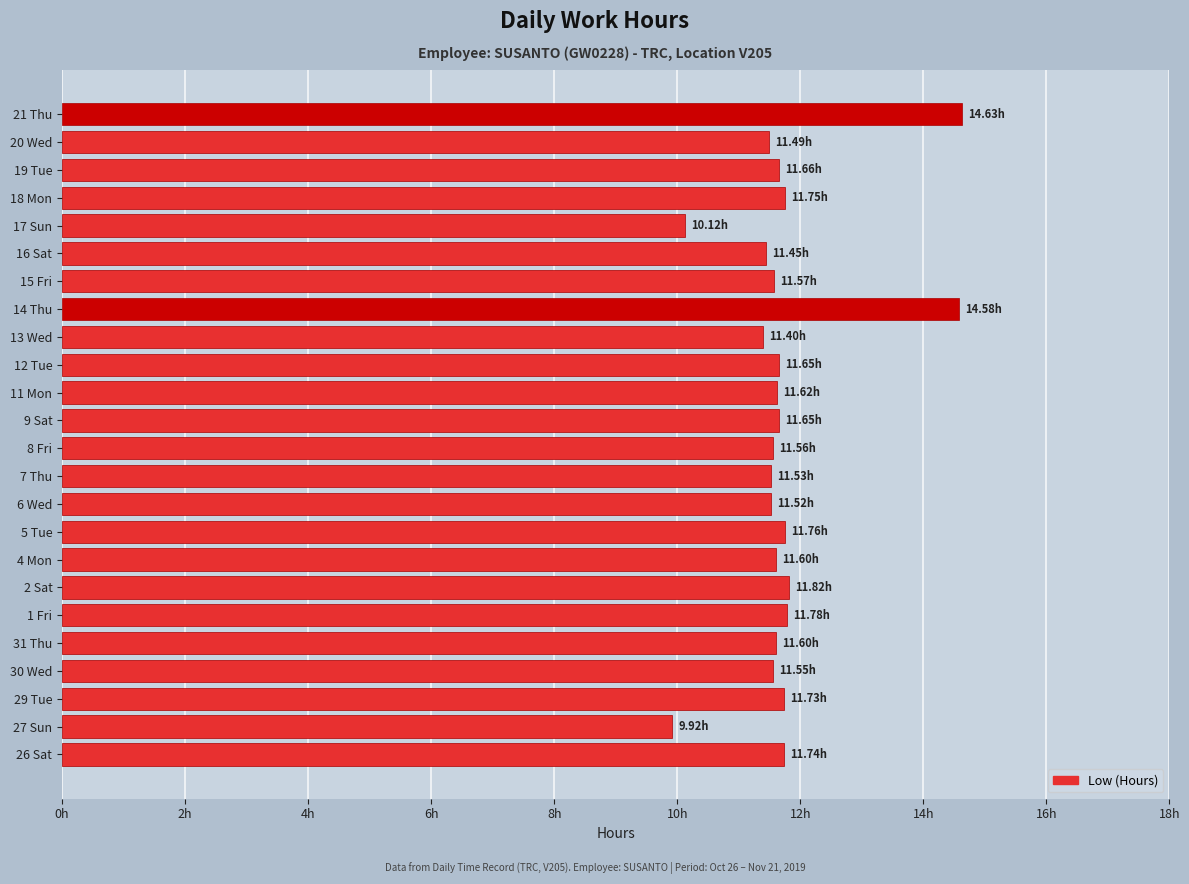

Are the bars horizontal?

Yes